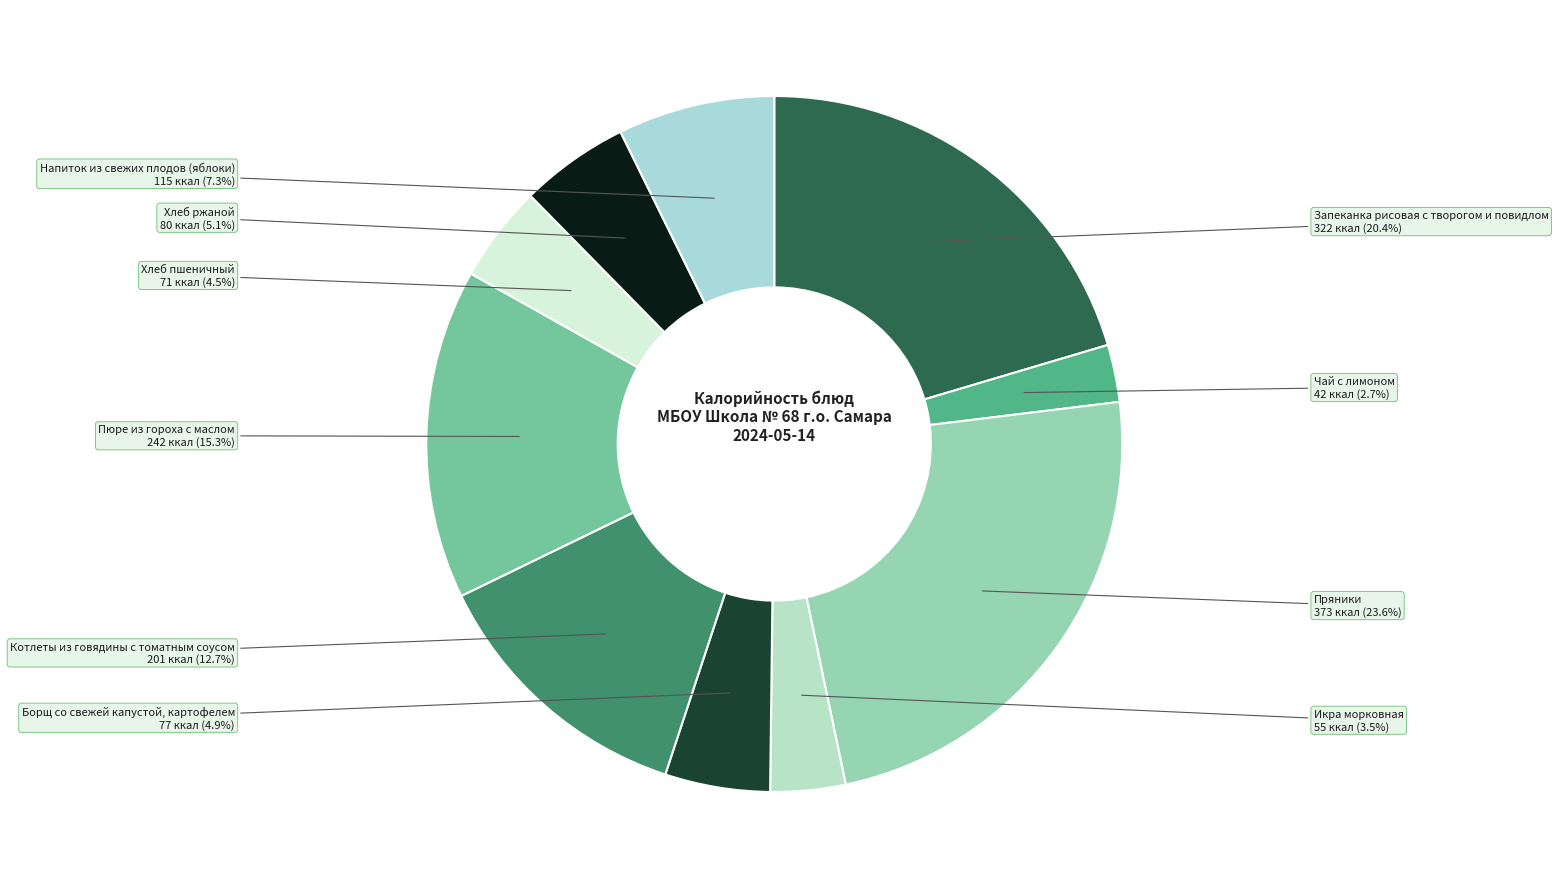

How many segments does this pie chart have?

10